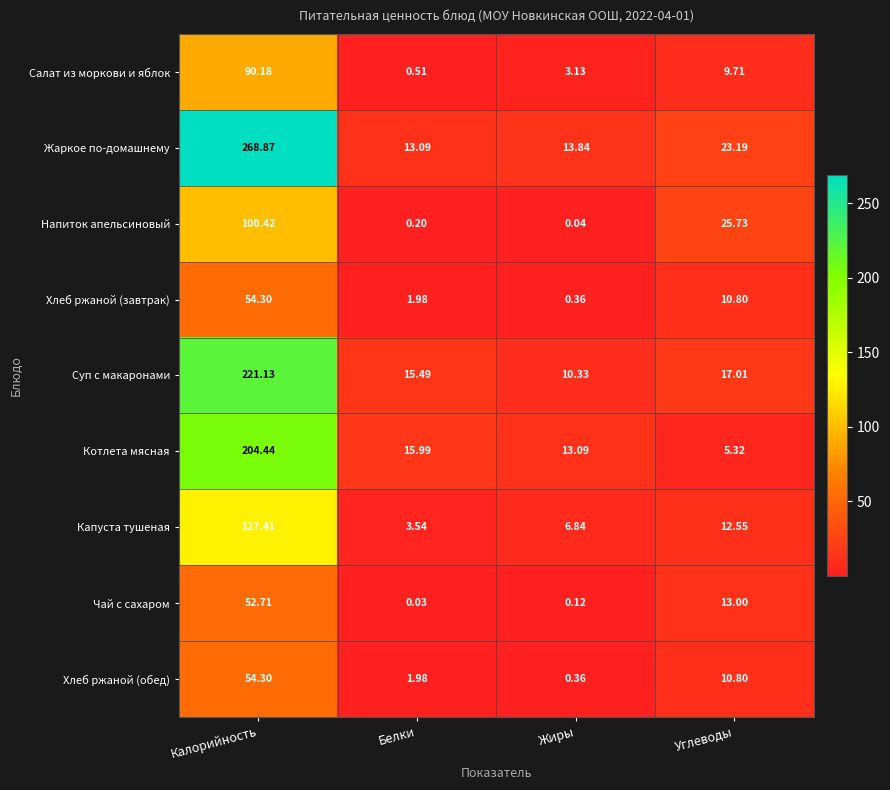

Which series has the largest range (max minus min)?

Жаркое по-домашнему